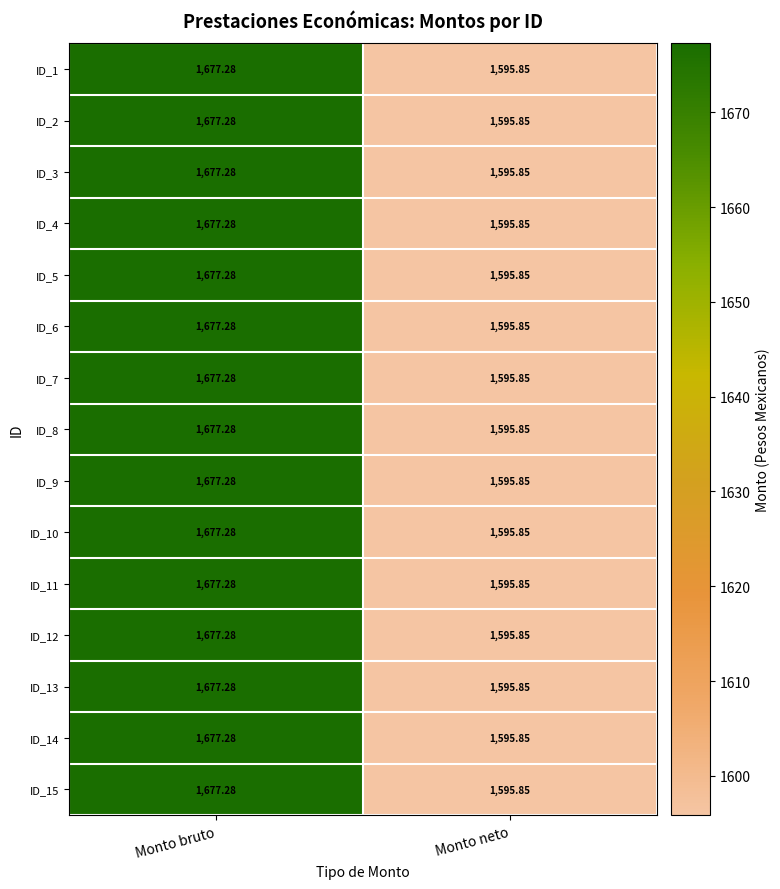

At which category is the sum across all series the highest?

Monto bruto